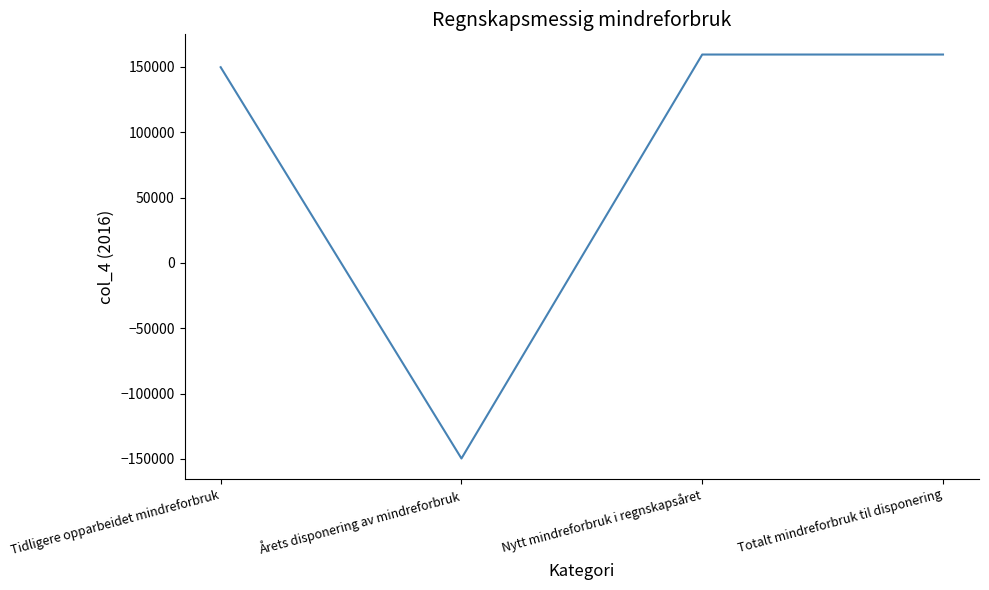

The chart shows a value of -226116 at Årets disponering av mindreforbruk. True or false?

False